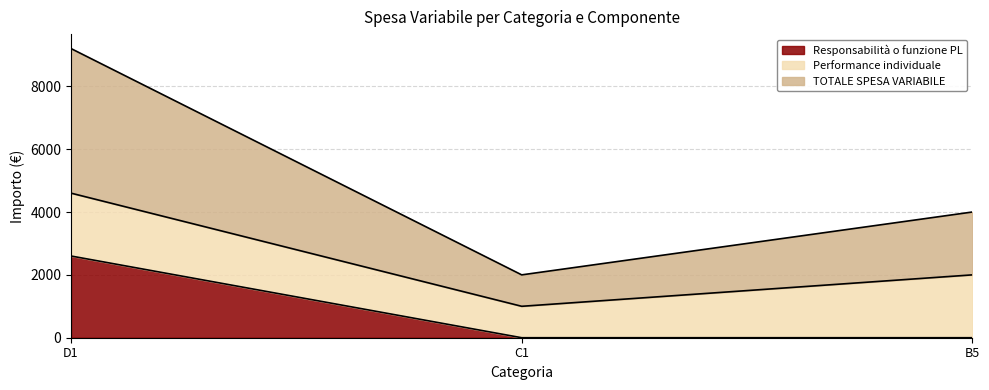

At which category is the sum across all series the highest?

D1